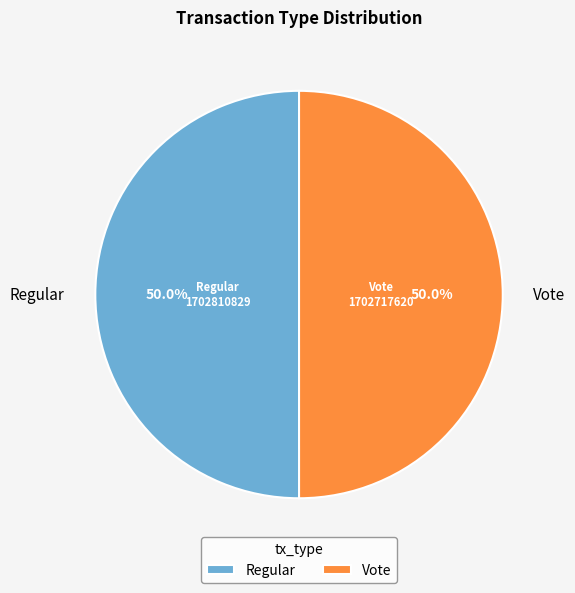

Combined, do Vote and Regular account for over 50%?

Yes